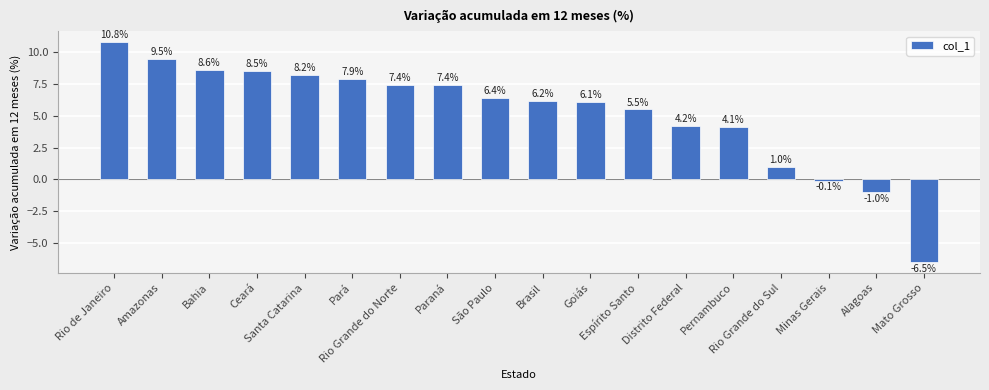

Reading left to right, list all the values displayed in this chart.

10.8	9.5	8.6	8.5	8.2	7.9	7.4	7.4	6.4	6.2	6.1	5.5	4.2	4.1	1.0	-0.1	-1.0	-6.5